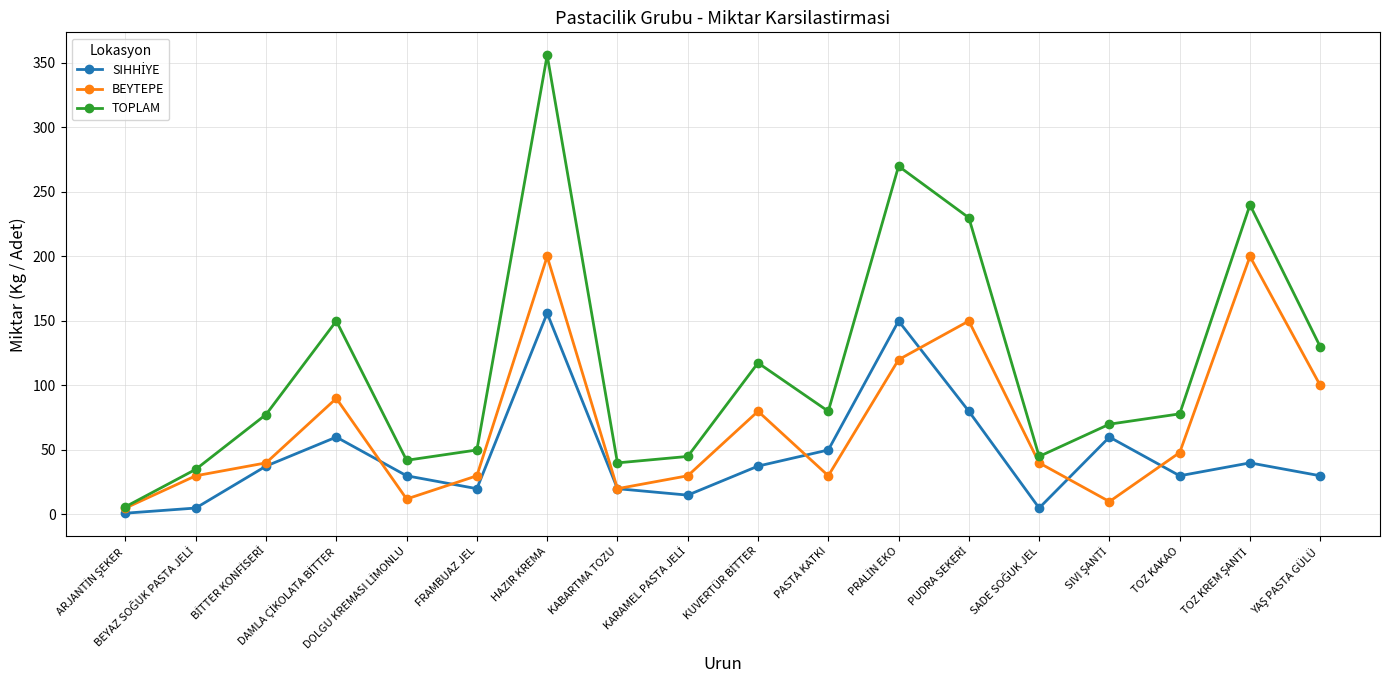

Which series has the widest spread of values?

TOPLAM